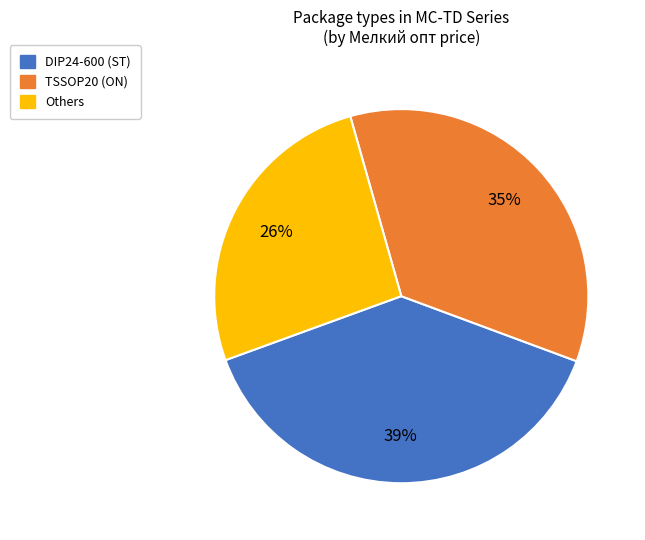

How many segments does this pie chart have?

3